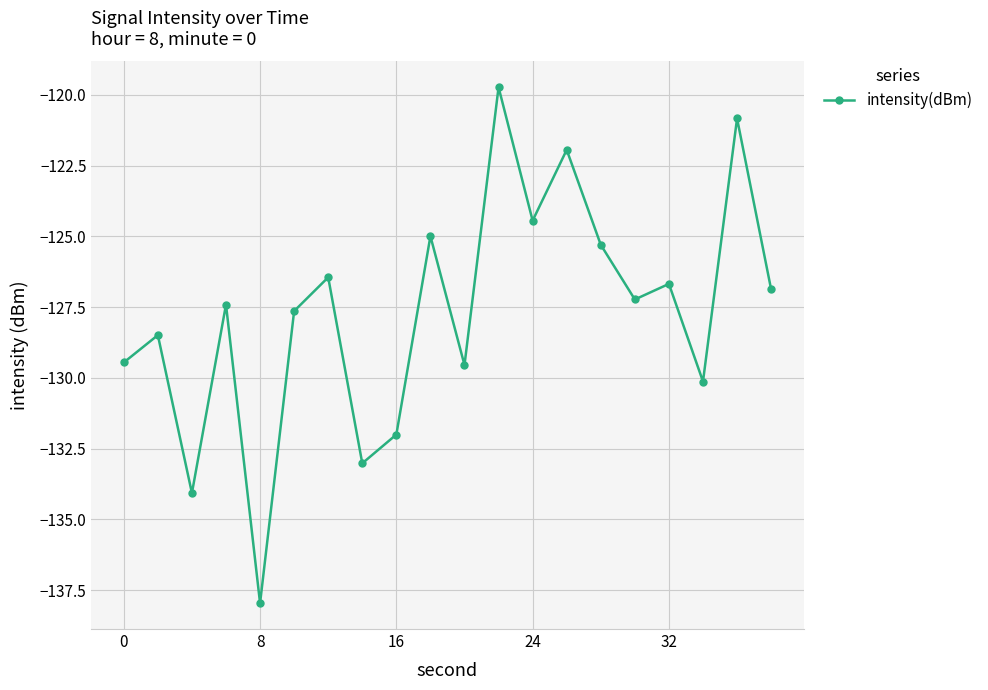

True or false: the data has more than 1 interior local peaks.

True